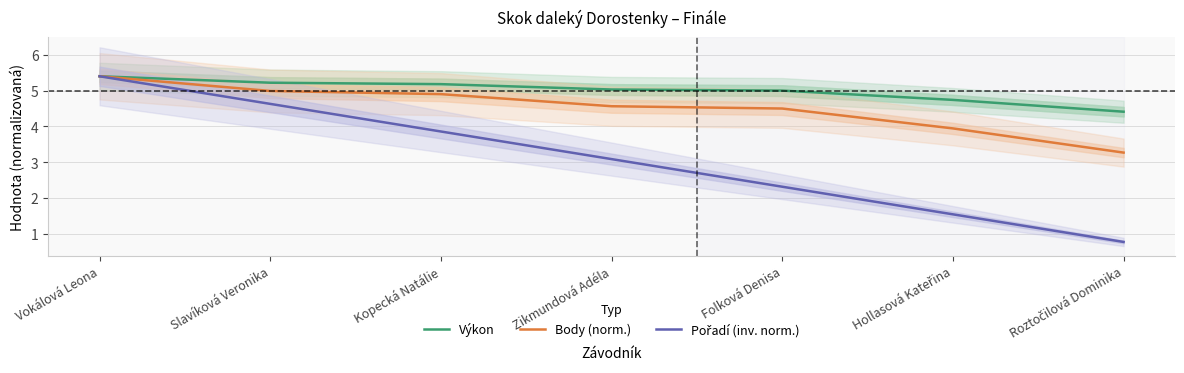

What is the approximate value of Pořadí (inv. norm.) at Vokálová Leona?

5.4